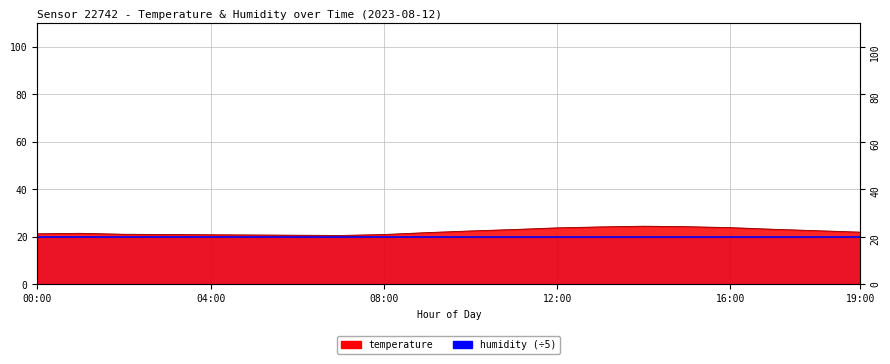

What is the approximate value at 02:00?

21.1